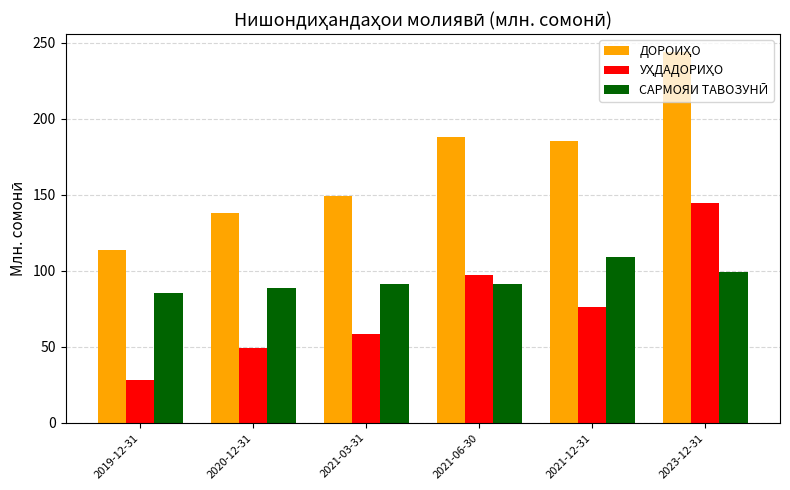

What is the spread (max minus min) of values at 2021-06-30?

97.2